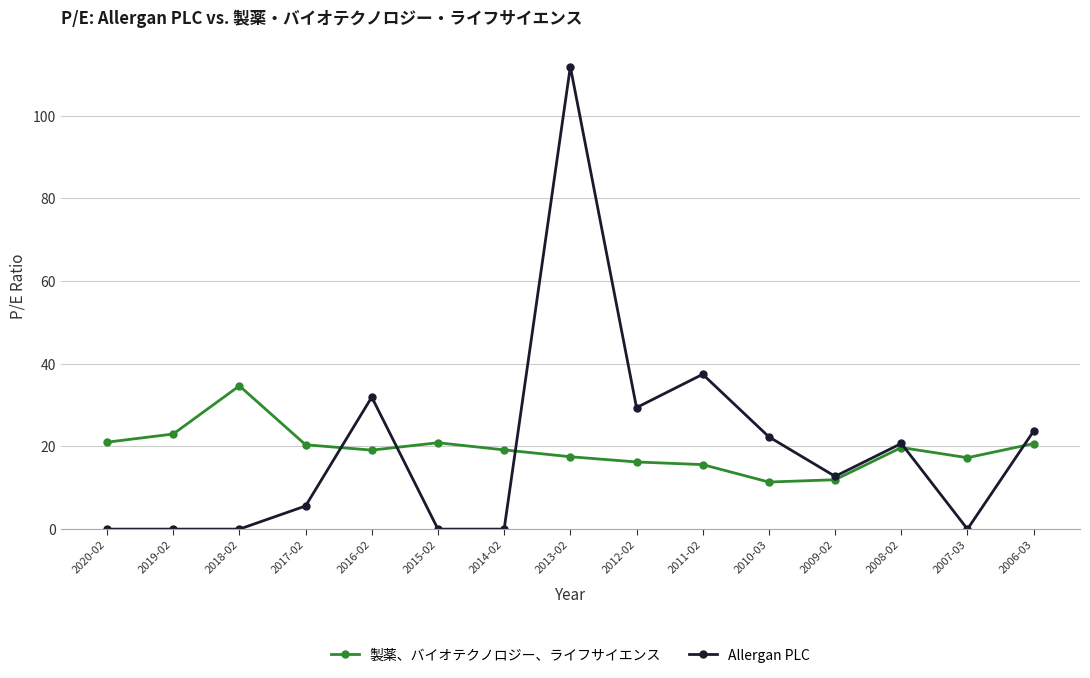

True or false: 製薬、バイオテクノロジー、ライフサイエンス and Allergan PLC intersect in this chart.

True